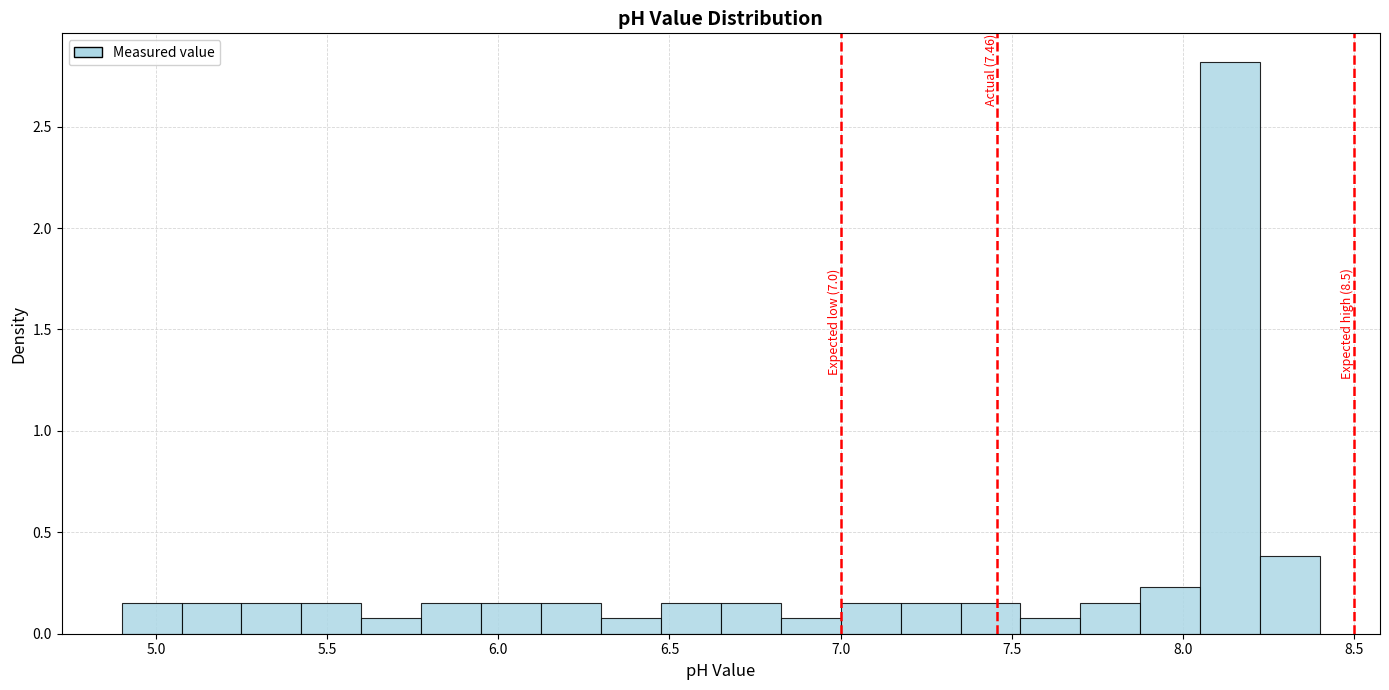

Around what value on the x-axis is the tallest bar? Give the approximate position of its centre, as read against the axis.

8.15